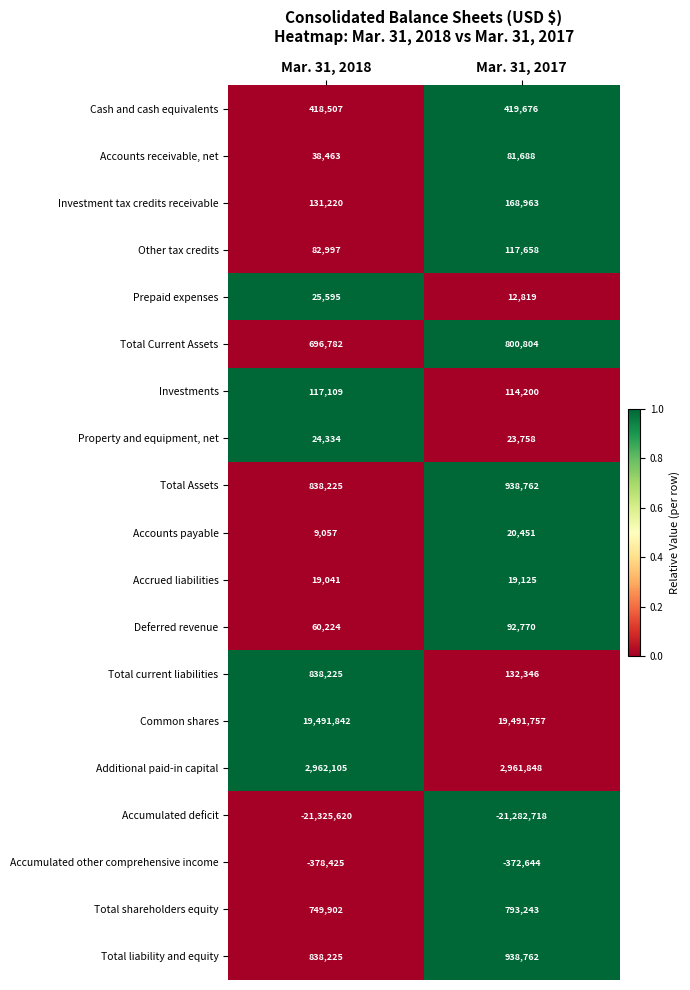

What is the difference between the Accumulated other comprehensive income values at Mar. 31, 2017 and Mar. 31, 2018?

5781